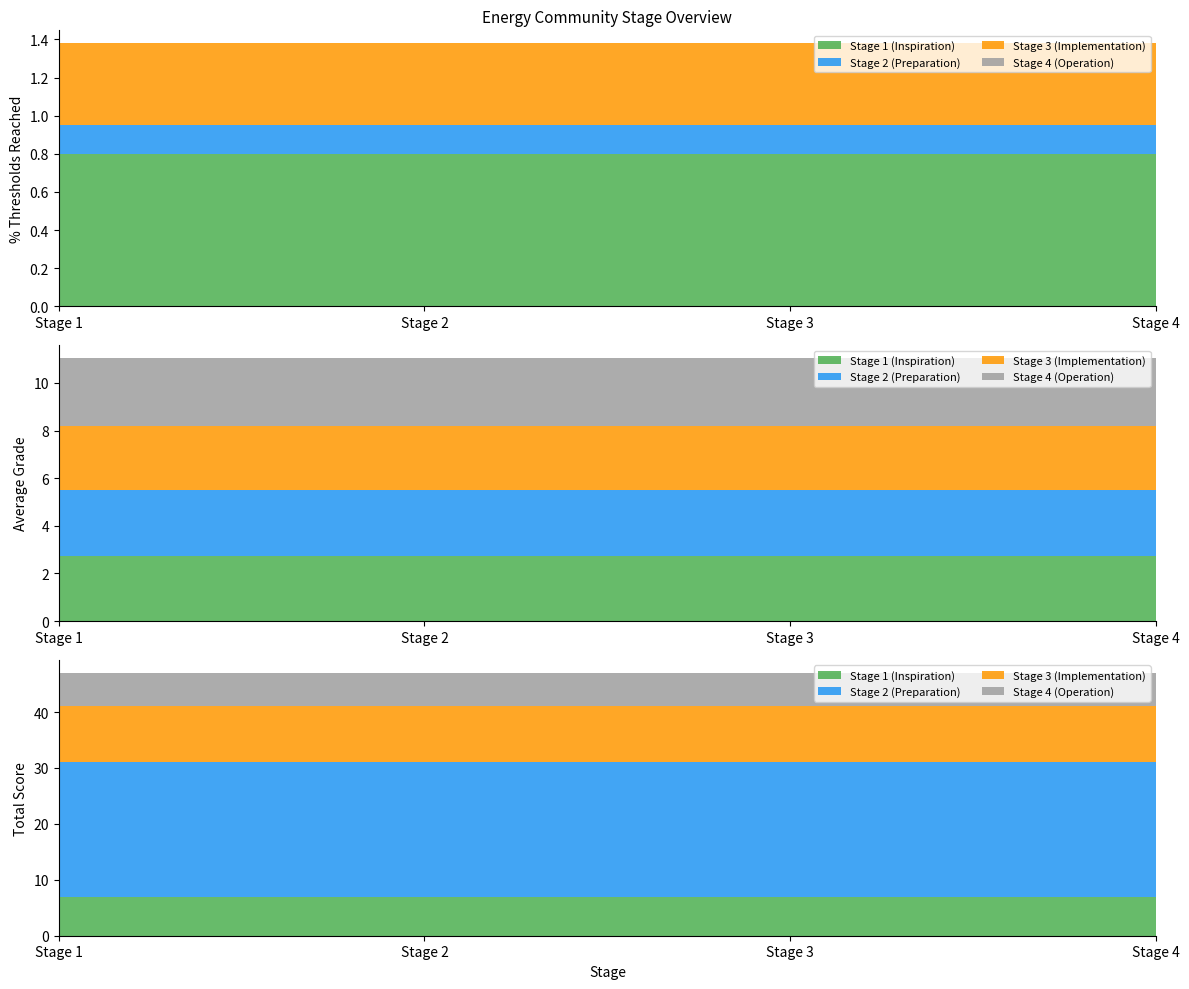

Reading left to right, transcribe all the data shown in this chart.

Stage 1 (Inspiration): Stage 1=0.8	Stage 2=0.8	Stage 3=0.8	Stage 4=0.8
Stage 2 (Preparation): Stage 1=0.1	Stage 2=0.1	Stage 3=0.1	Stage 4=0.1
Stage 3 (Implementation): Stage 1=0.4	Stage 2=0.4	Stage 3=0.4	Stage 4=0.4
Stage 4 (Operation): Stage 1=0.0	Stage 2=0.0	Stage 3=0.0	Stage 4=0.0